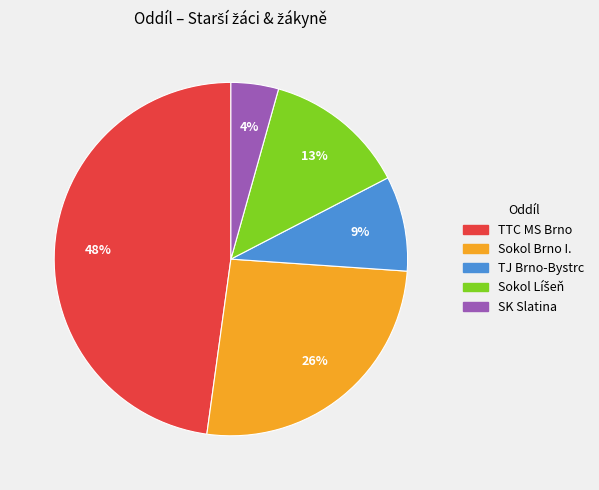

Is it true that TJ Brno-Bystrc is 9% of the pie?

True